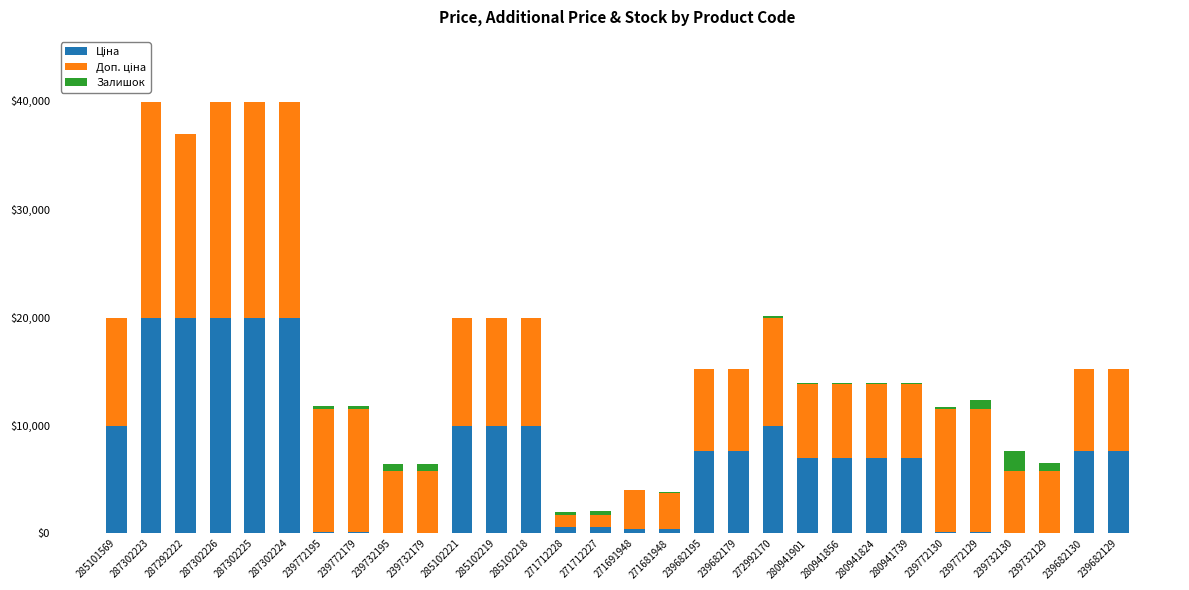

What value does the Залишок series have at 239772195?

218.0